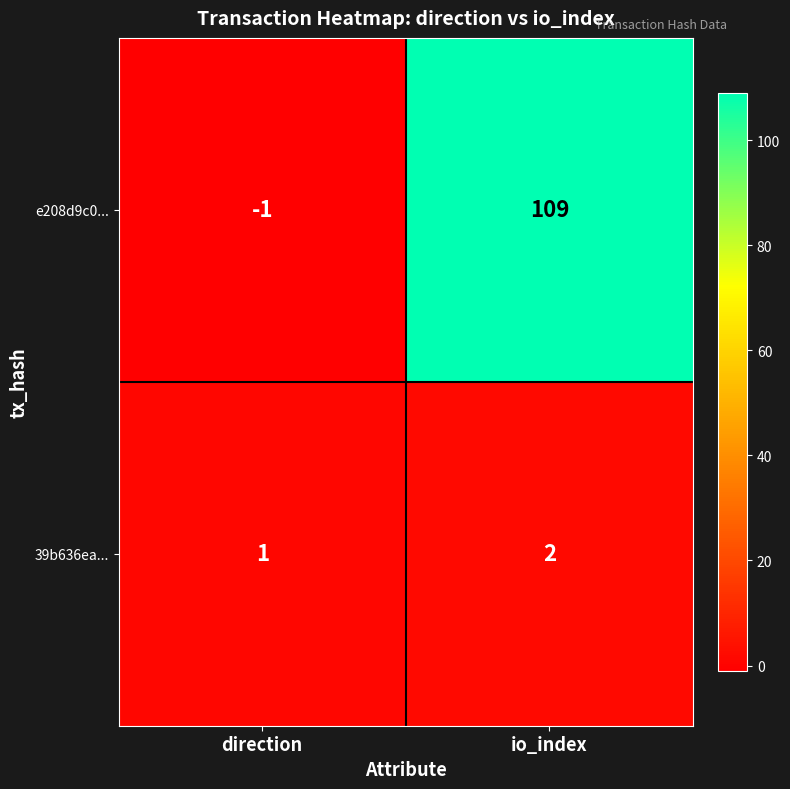

What is the average value of the e208d9c0... series?

54